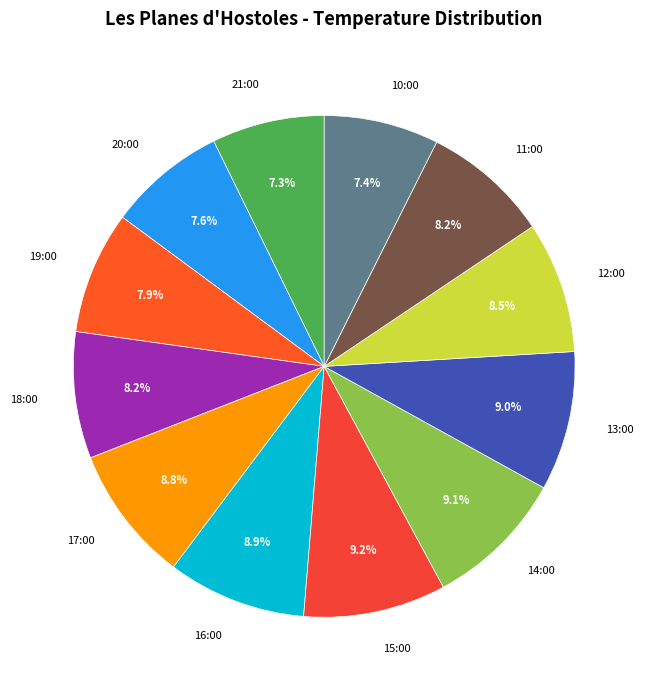

Is there any slice that represents more than half of the pie?

No